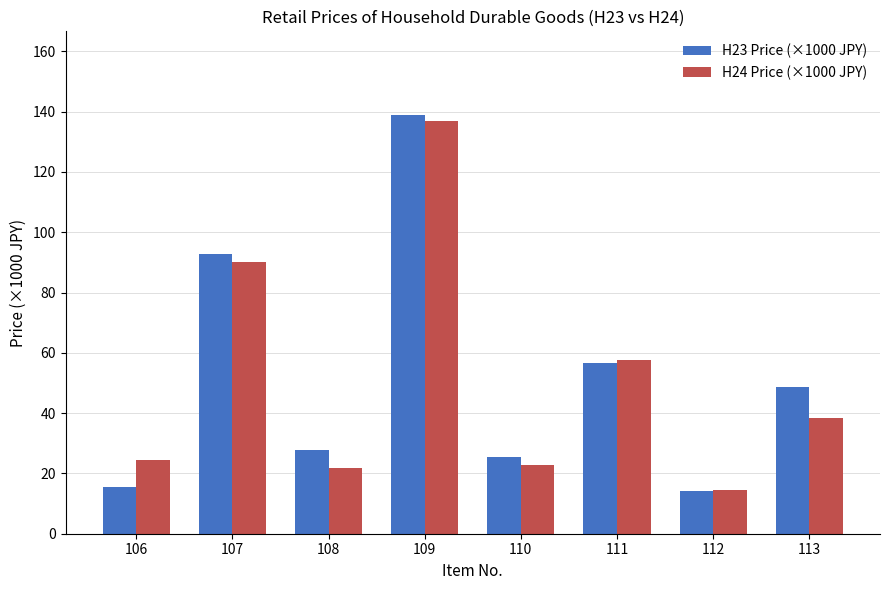

What is the minimum value shown in the chart?

14.0